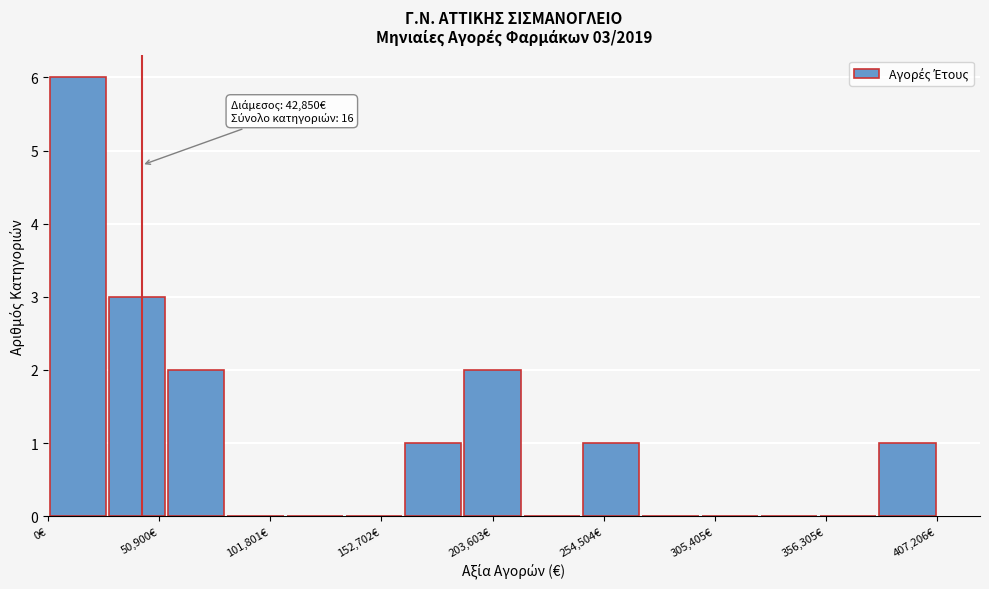

Read against the x-axis, roughly where is the centre of the tallest bar?

10000